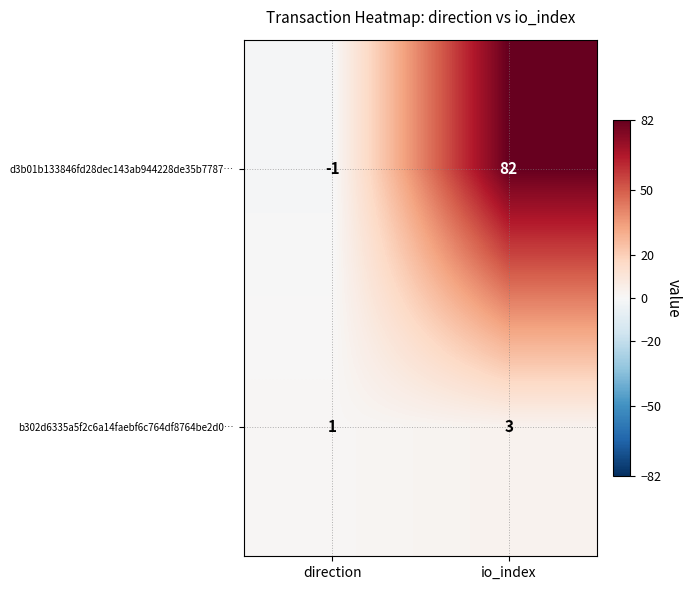

The b302d6335a5f2c6a14faebf6c764df8764be2d0… series shows 3 at io_index. True or false?

True